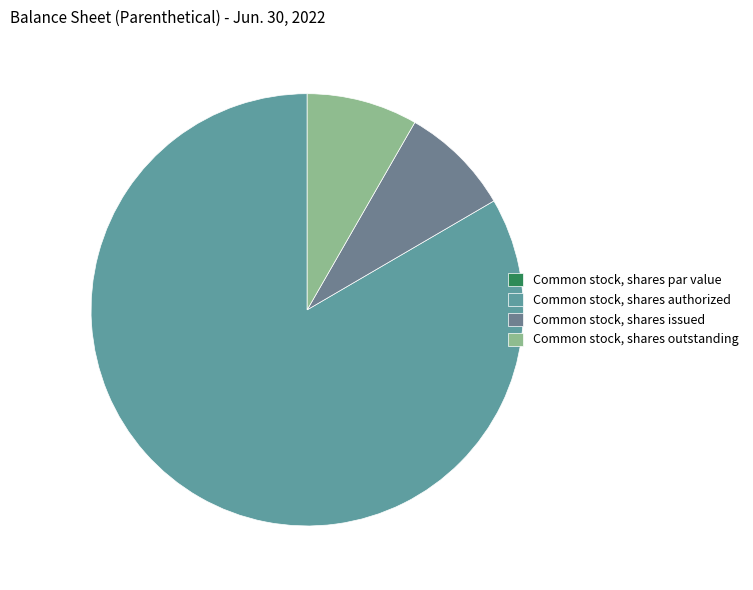

To the nearest percent, what is the difference between the Common stock, shares issued and Common stock, shares authorized slice percentages?

75%